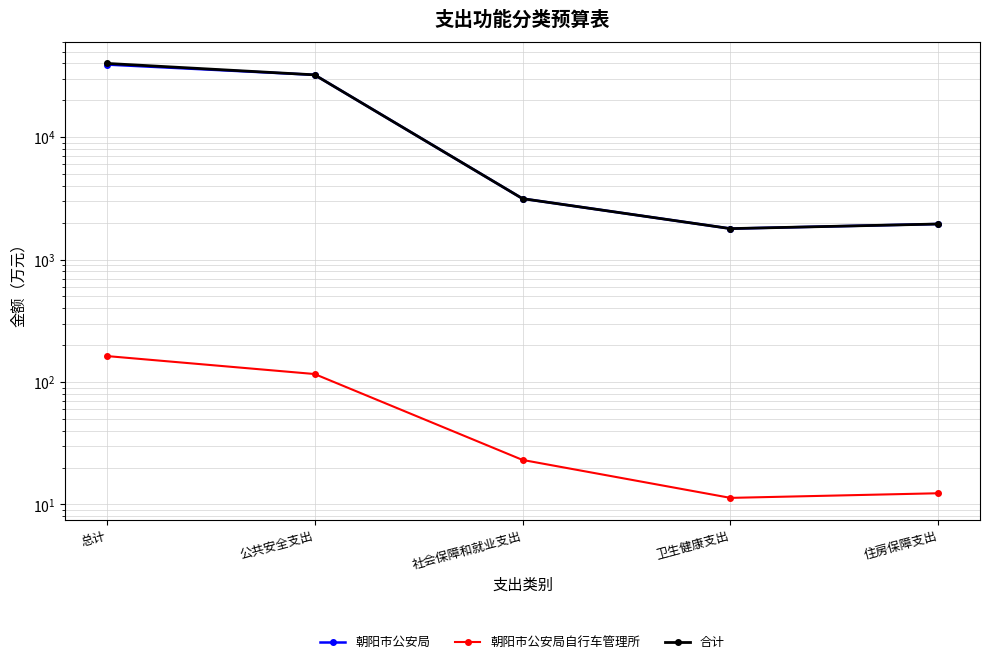

Does the chart have visible grid lines?

Yes